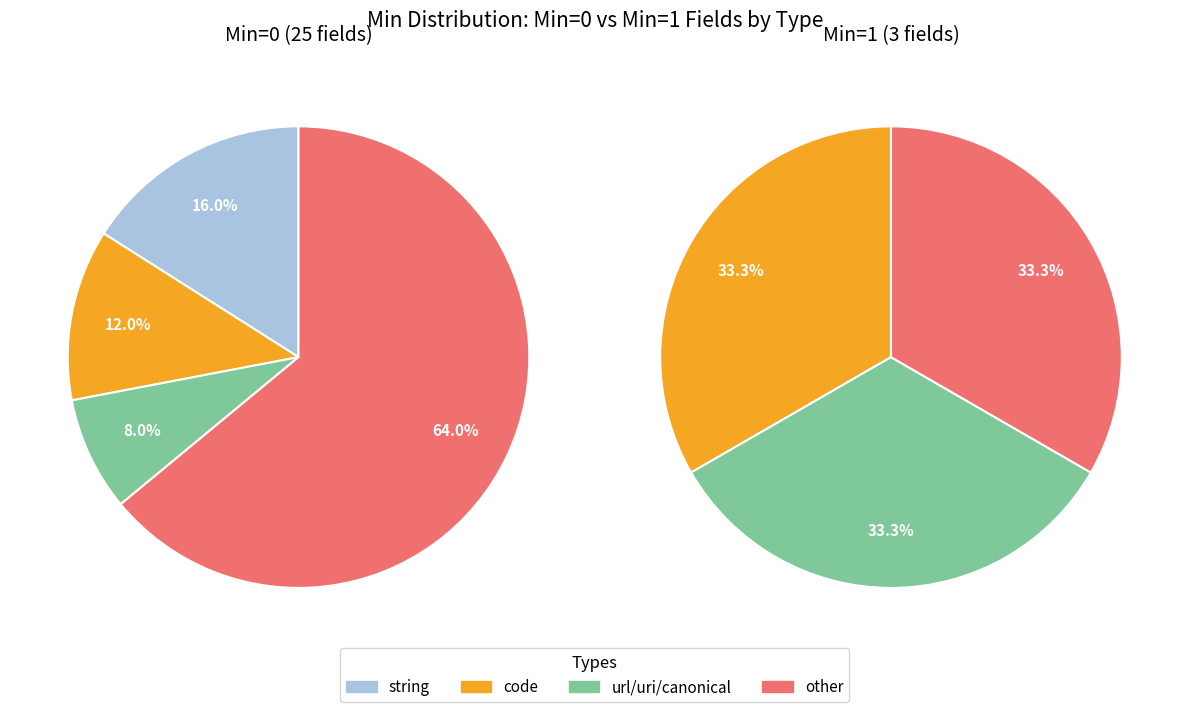

What is the total percentage of 0 and 1?

100.0%